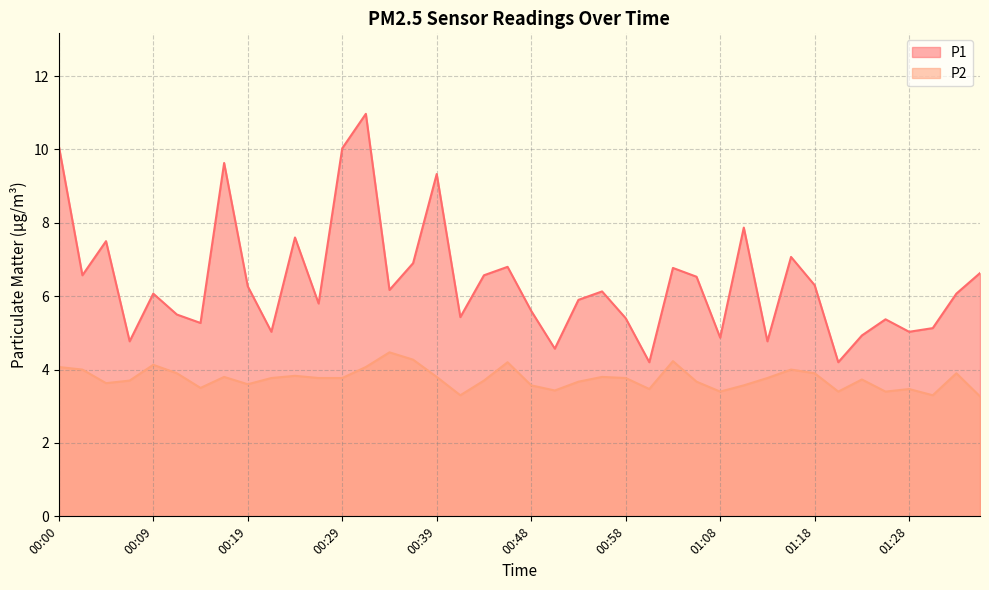

True or false: P2 and P1 intersect in this chart.

False